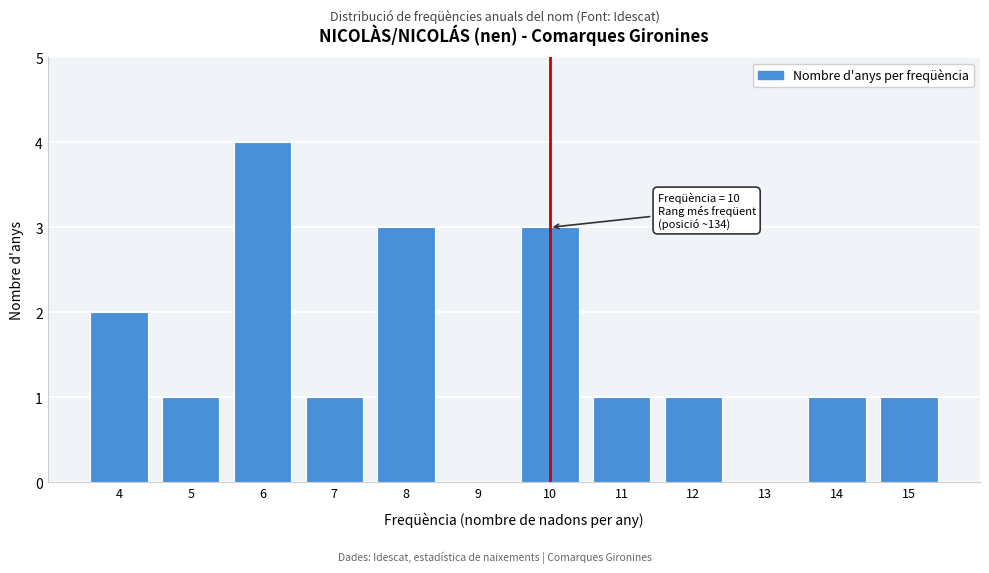

Which range on the x-axis has the tallest bar?

5.5 to 6.5